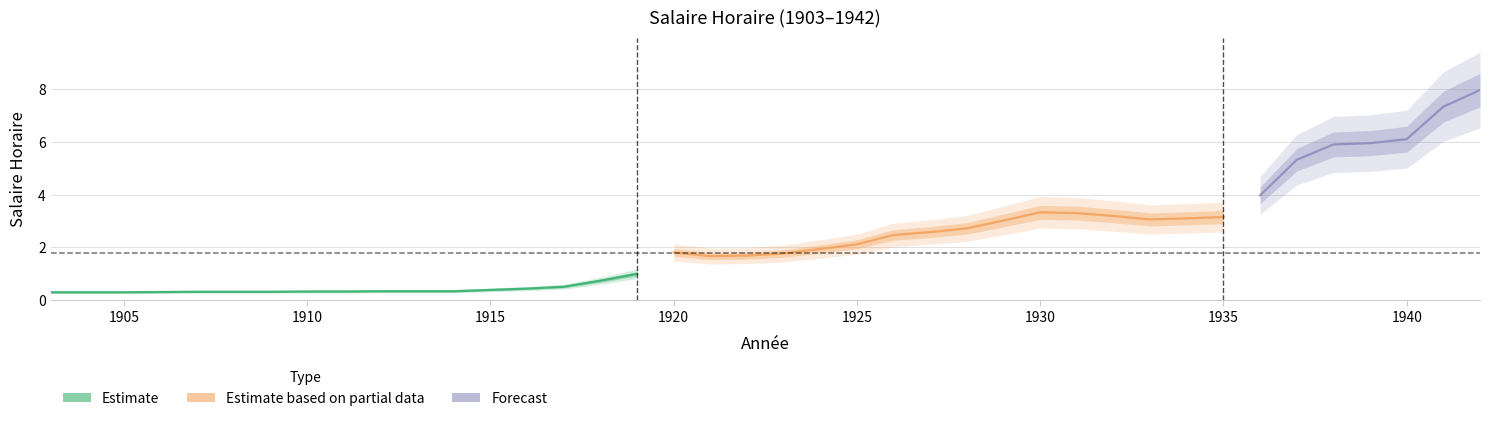

Where does the data first go above 1?

1920